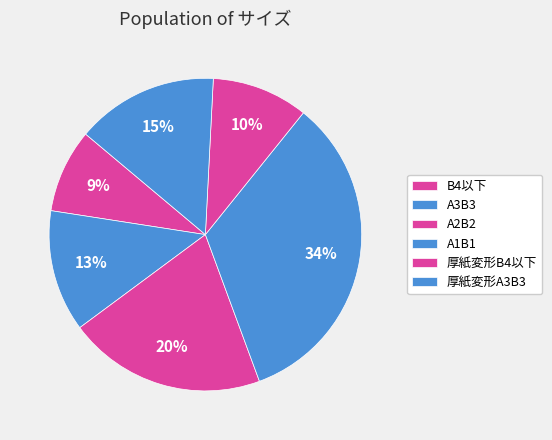

True or false: A3B3 accounts for 25% of the total.

False